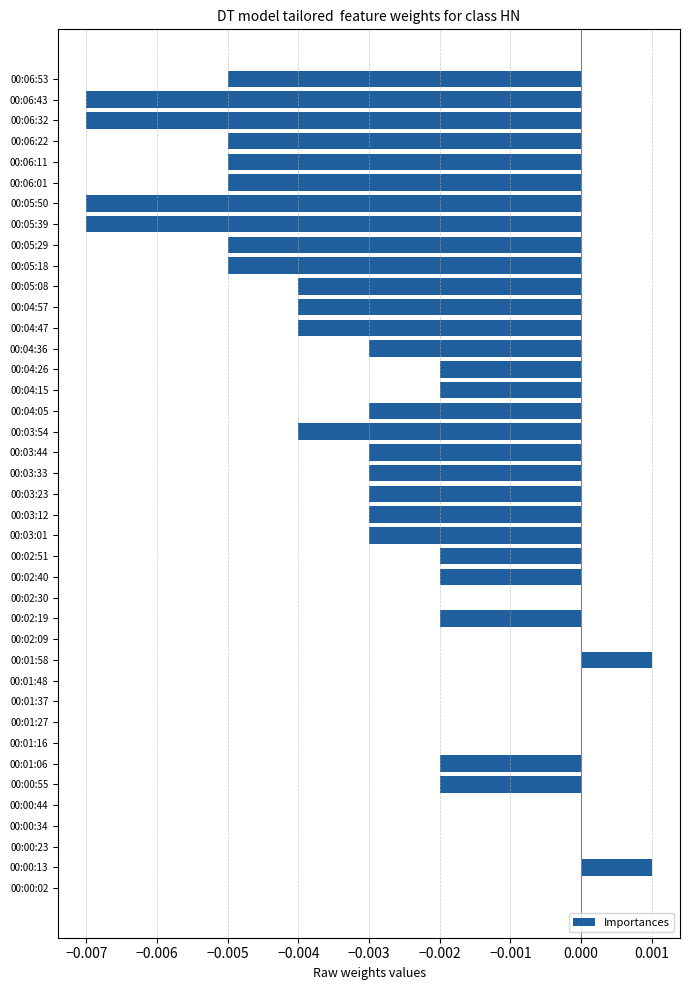

The chart shows a value of -0.0 at 00:06:53. True or false?

True